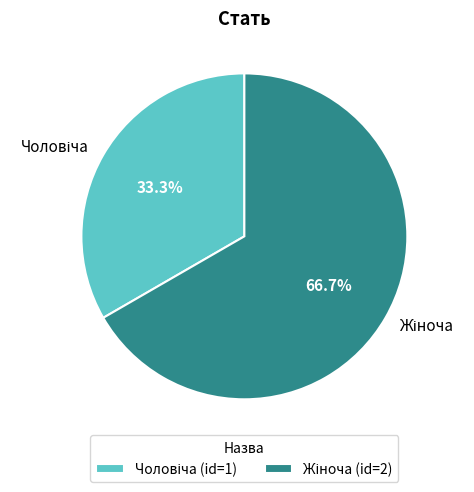

To the nearest percent, what is the average slice percentage?

50%